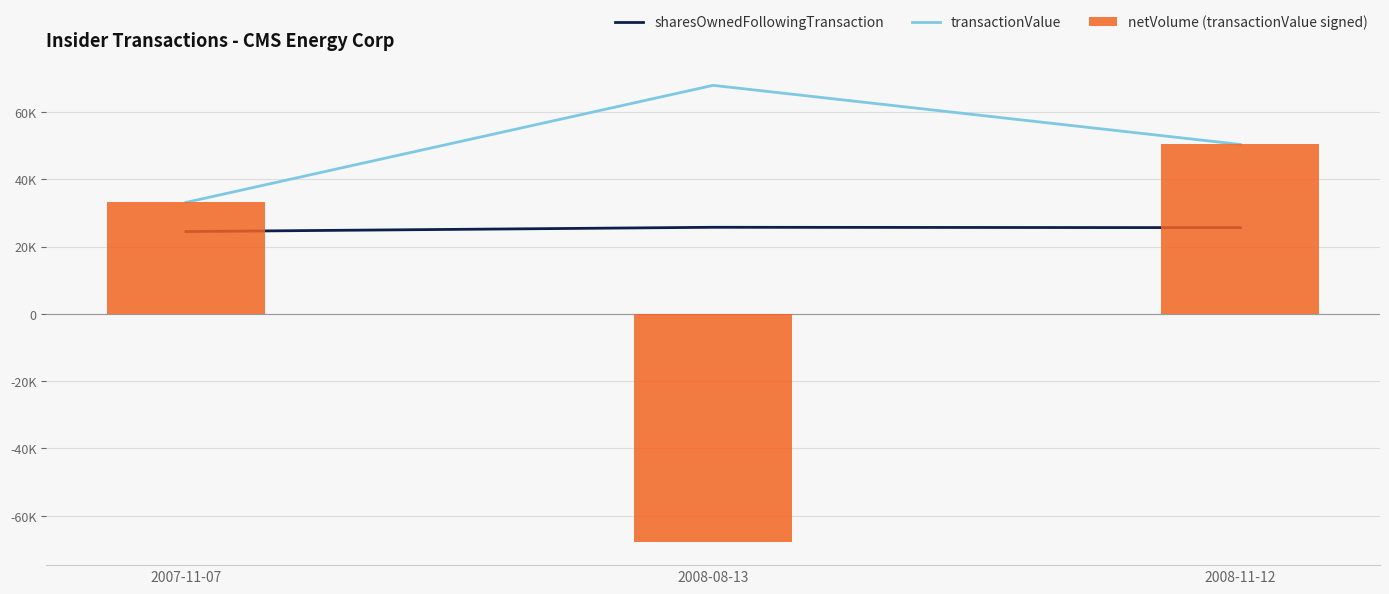

Is the value of transactionValue at 2007-11-07 greater than the value of netVolume (transactionValue signed) at 2008-08-13?

Yes